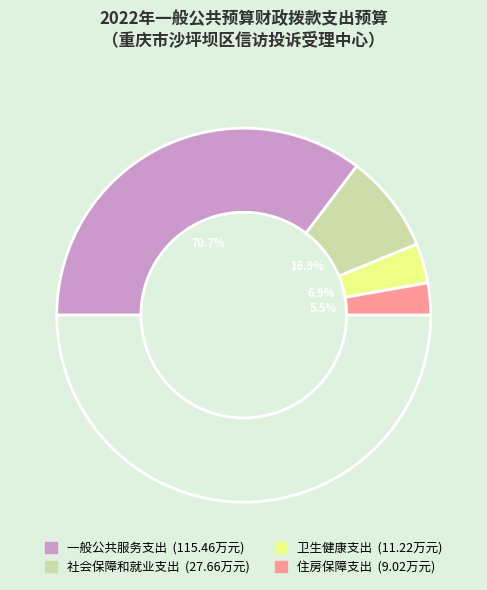

How many segments does this pie chart have?

4